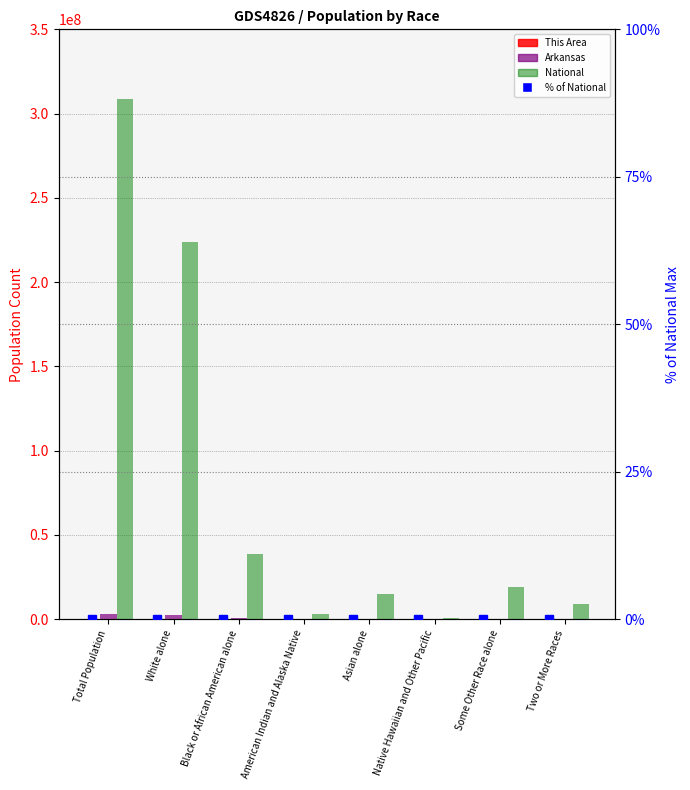

What is the difference between the This Area values at American Indian and Alaska Native and Black or African American alone?

10462.0